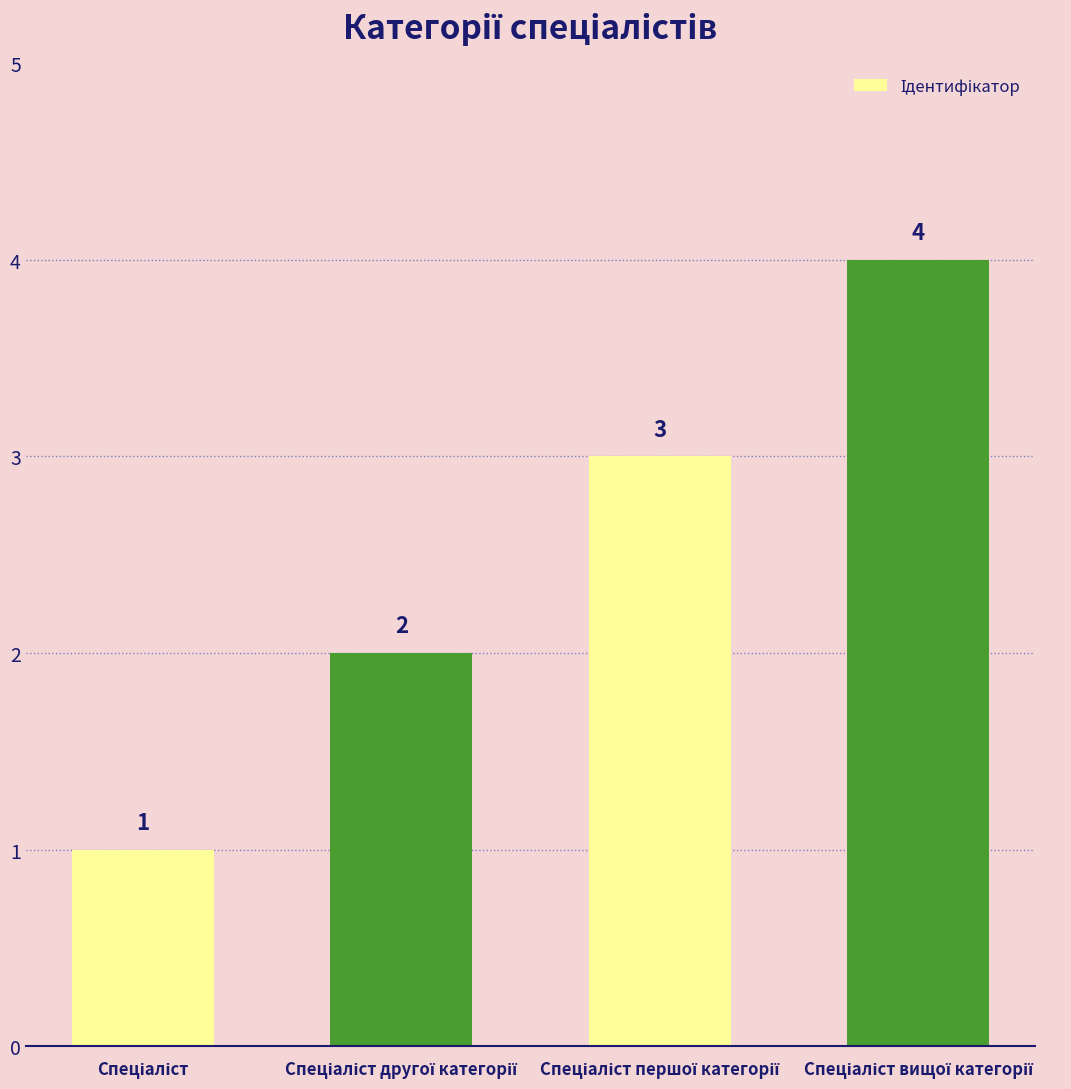

What is the maximum value shown in the chart?

4